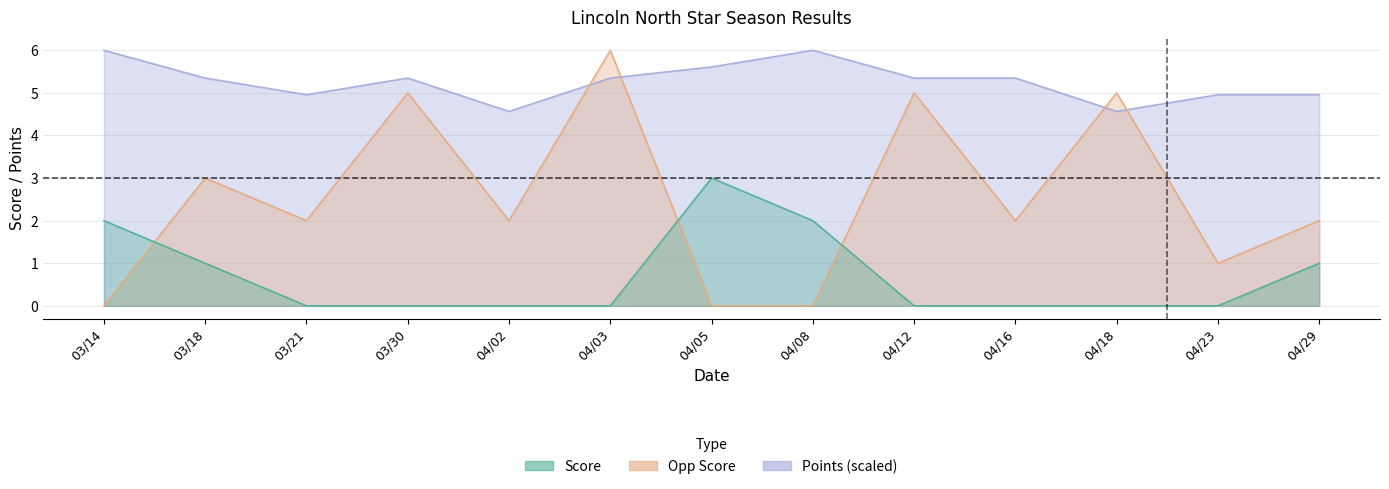

What are all the series names shown in the legend?

Score, Opp Score, Points